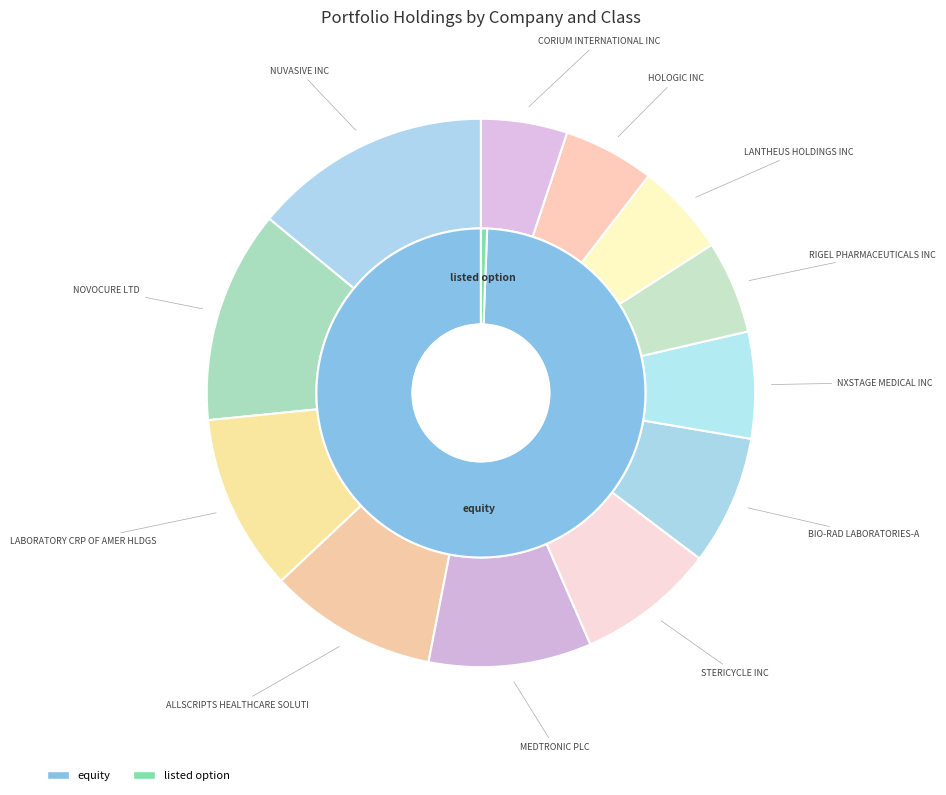

How many segments does this pie chart have?

12